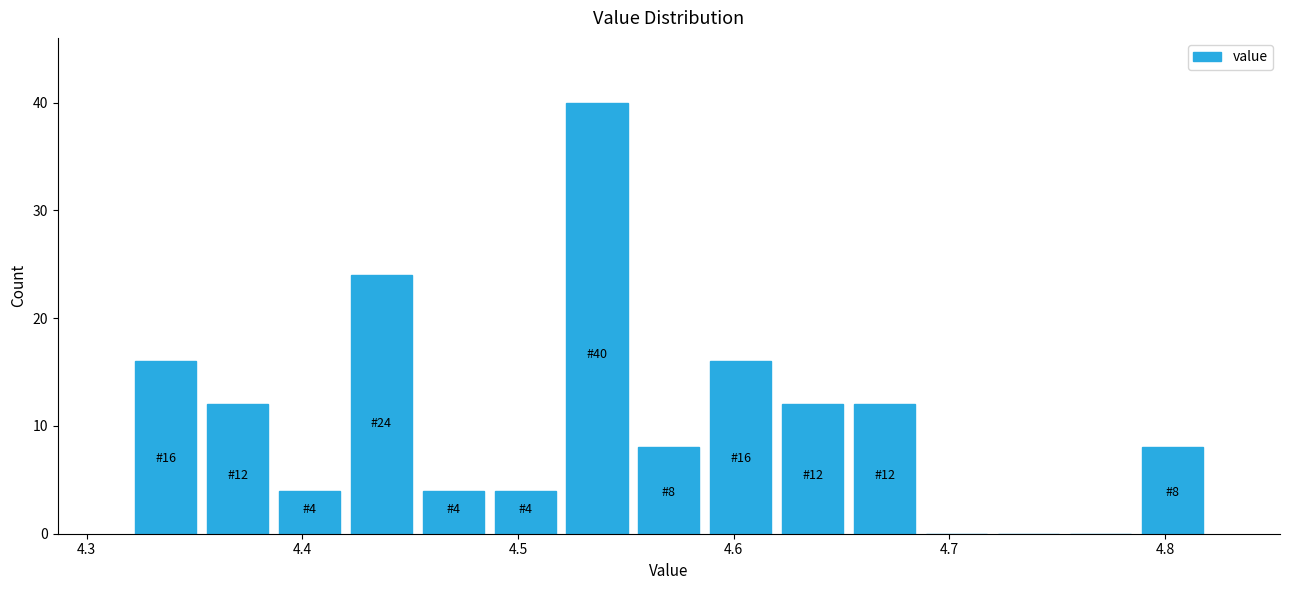

Read against the x-axis, roughly where is the centre of the tallest bar?

4.54